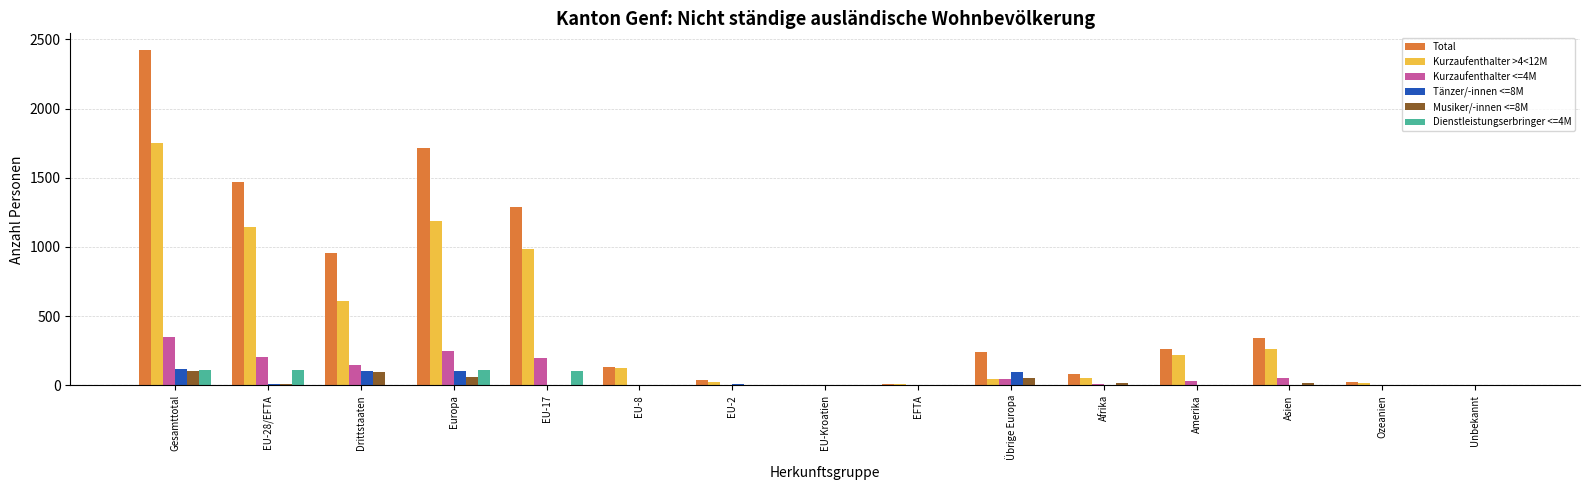

Read the Kurzaufenthalter >4<12M value at EFTA.

7